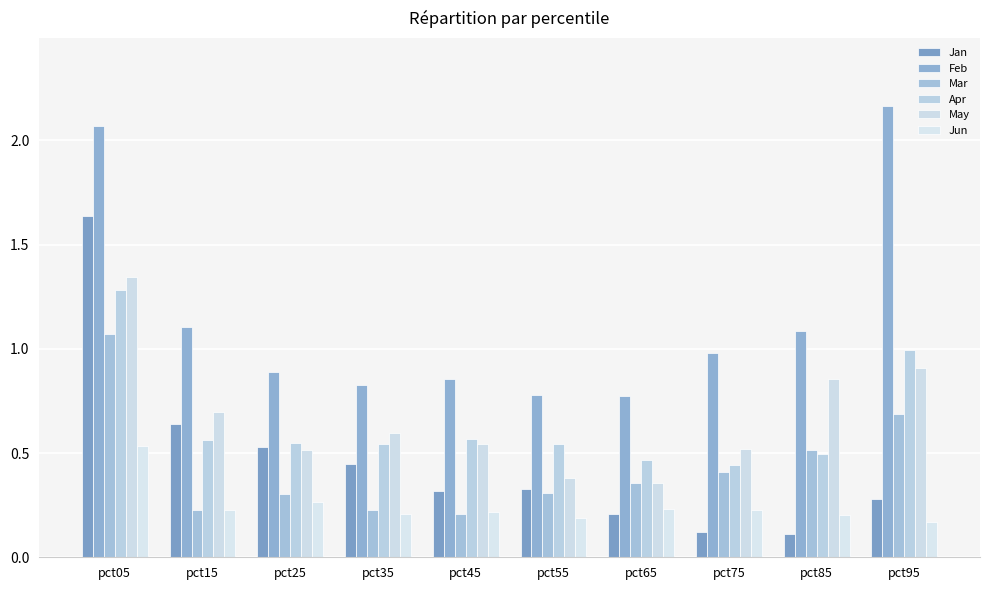

What is the difference between the highest and lowest values at pct05?

1.5